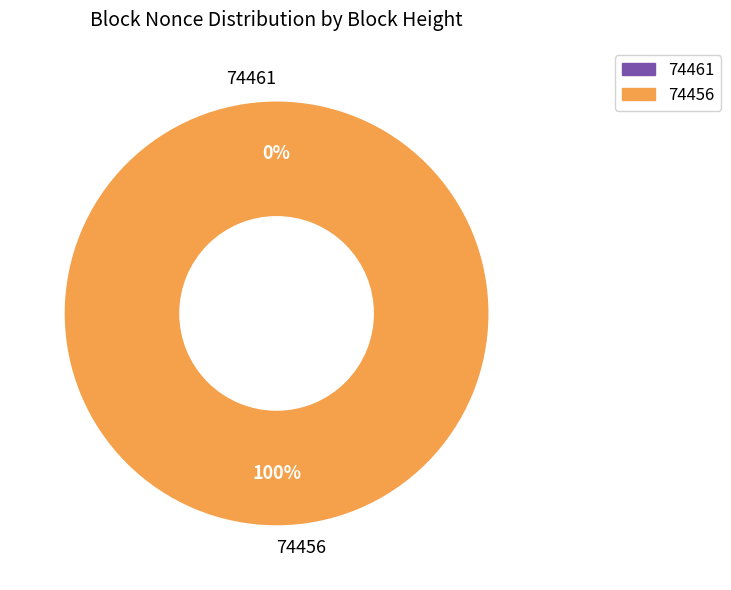

To the nearest percent, what is the difference between the largest and smallest slice percentages?

100%